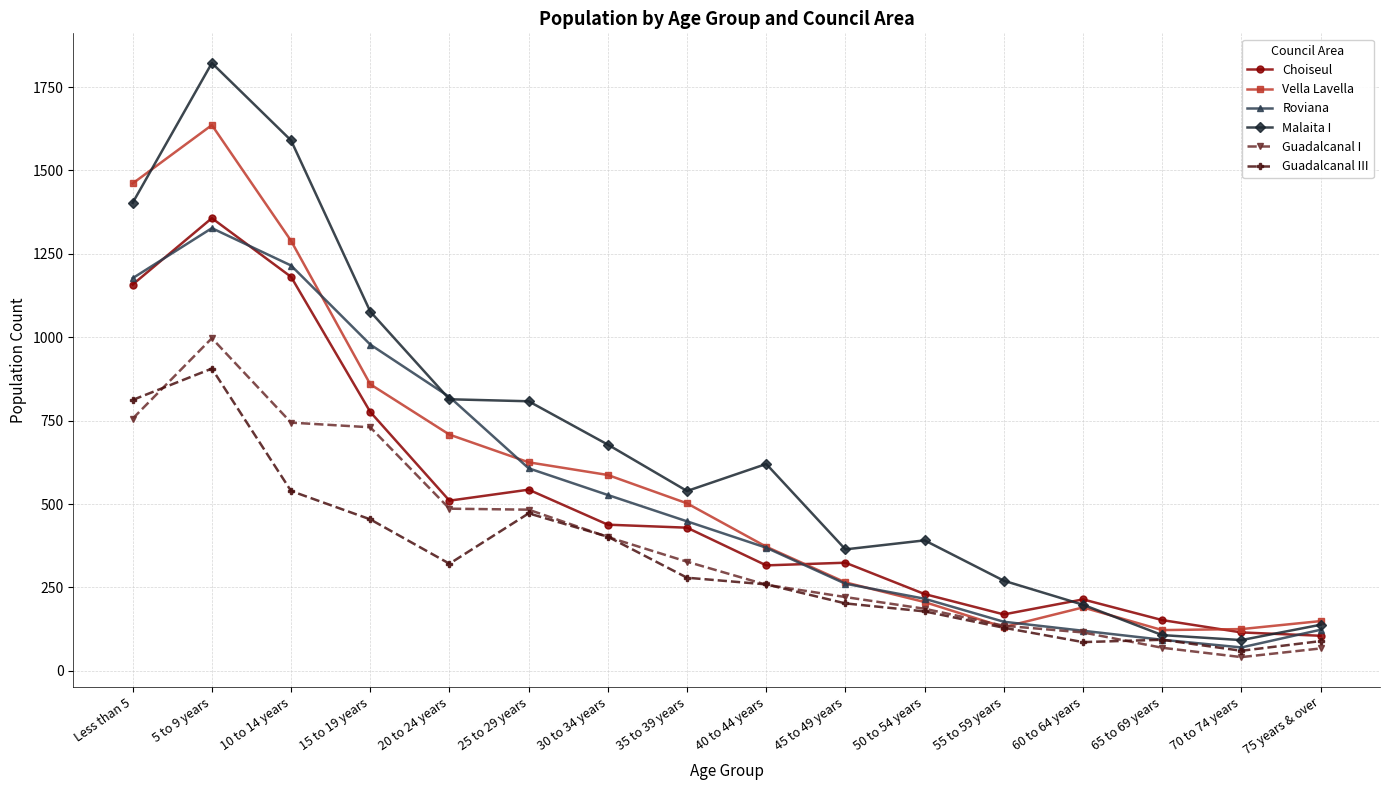

At which category does Vella Lavella reach its first local peak?

5 to 9 years